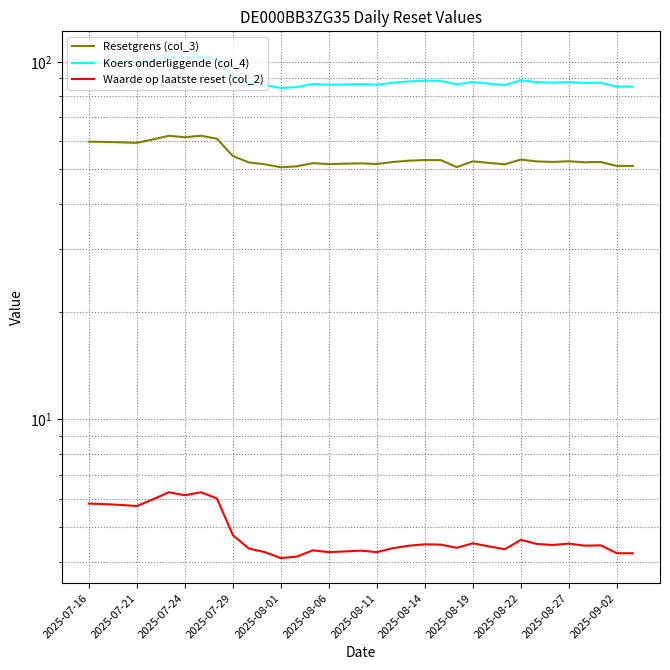

What is the difference between the highest and lowest values at 2025-07-29?

86.1